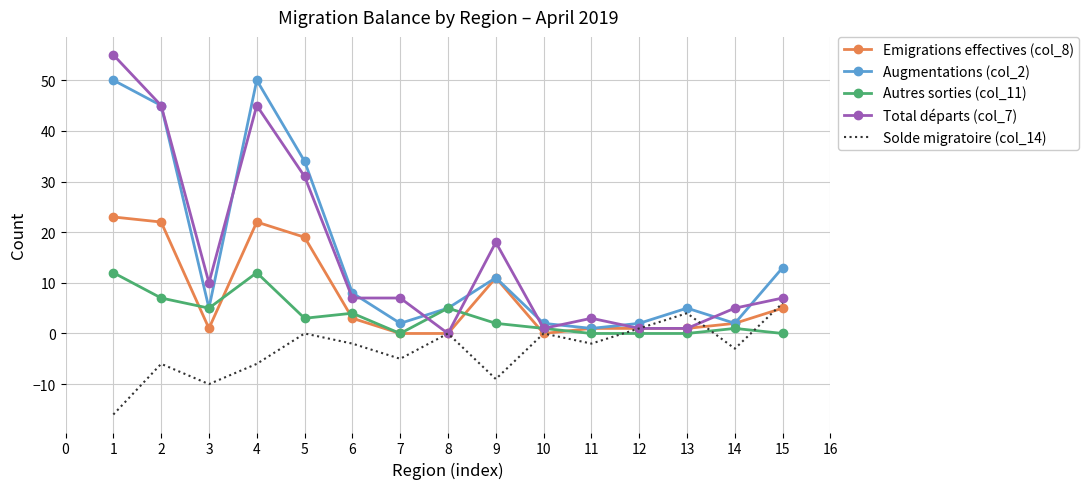

What are all the series names shown in the legend?

Emigrations effectives (col_8), Augmentations (col_2), Autres sorties (col_11), Total départs (col_7), Solde migratoire (col_14)